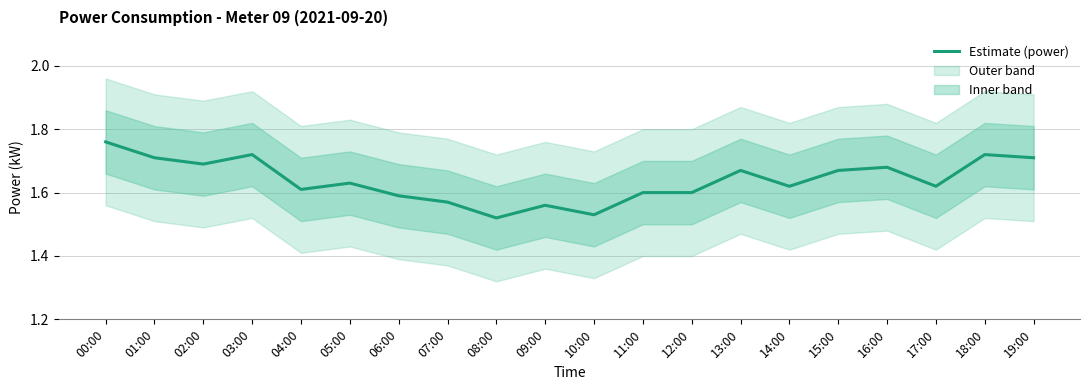

Which category has the lowest value across all series?

08:00